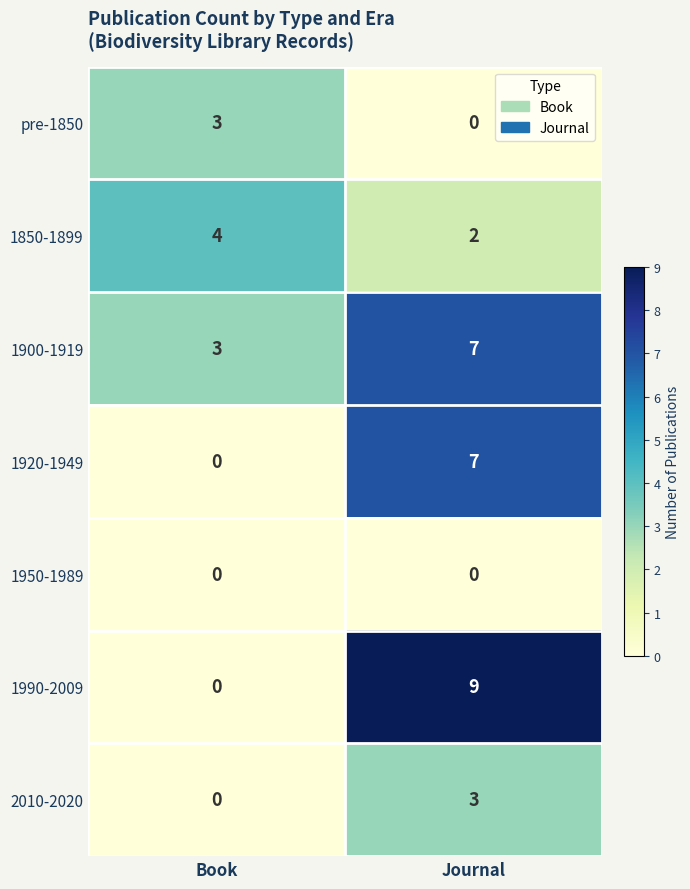

What is the sum of the 1850-1899 values at Journal and Book?

6